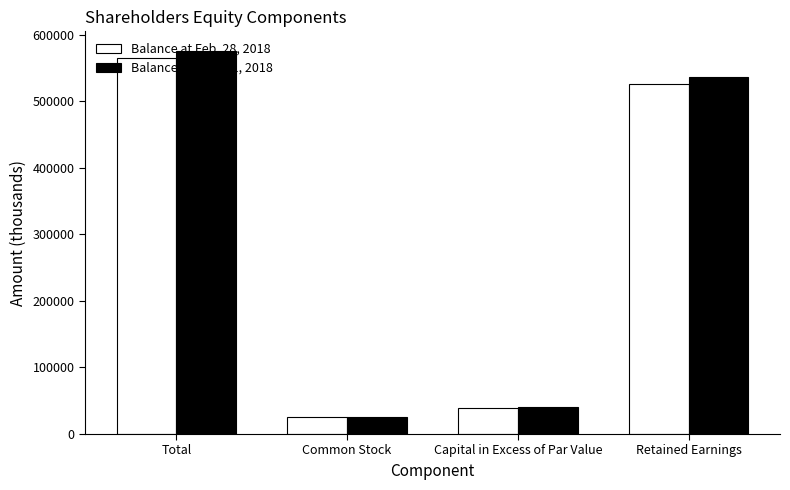

What is the difference between the maximum and minimum values in the Balance at May. 31, 2018 series?

550373